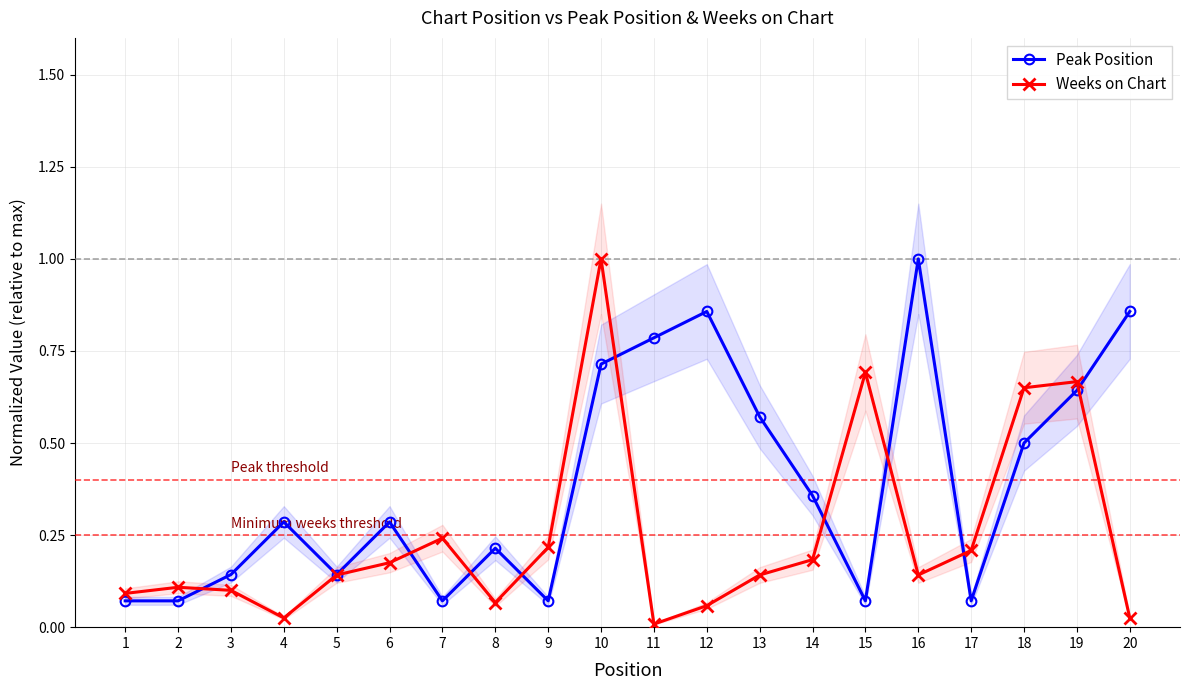

How many interior local peaks does the Weeks on Chart series have?

5